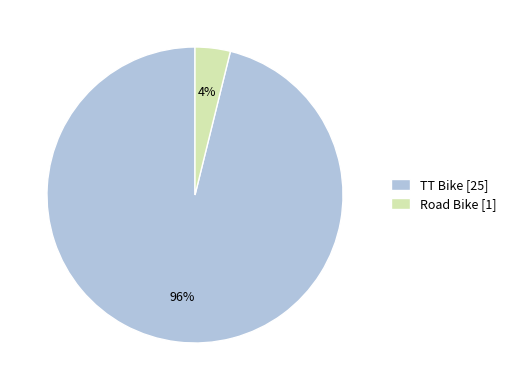

Is there any slice that represents more than half of the pie?

Yes